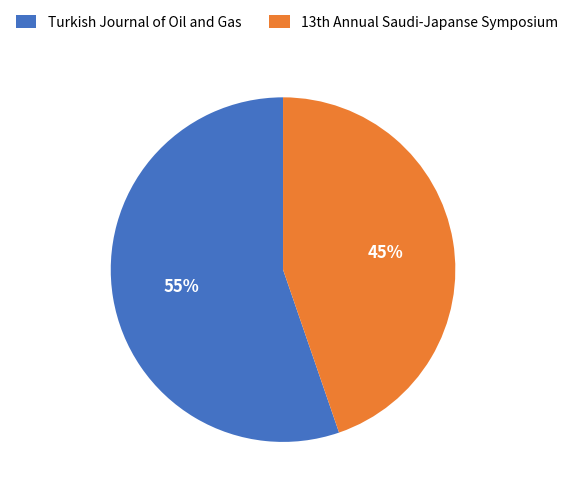

Which slice is the largest?

Turkish Journal of Oil and Gas